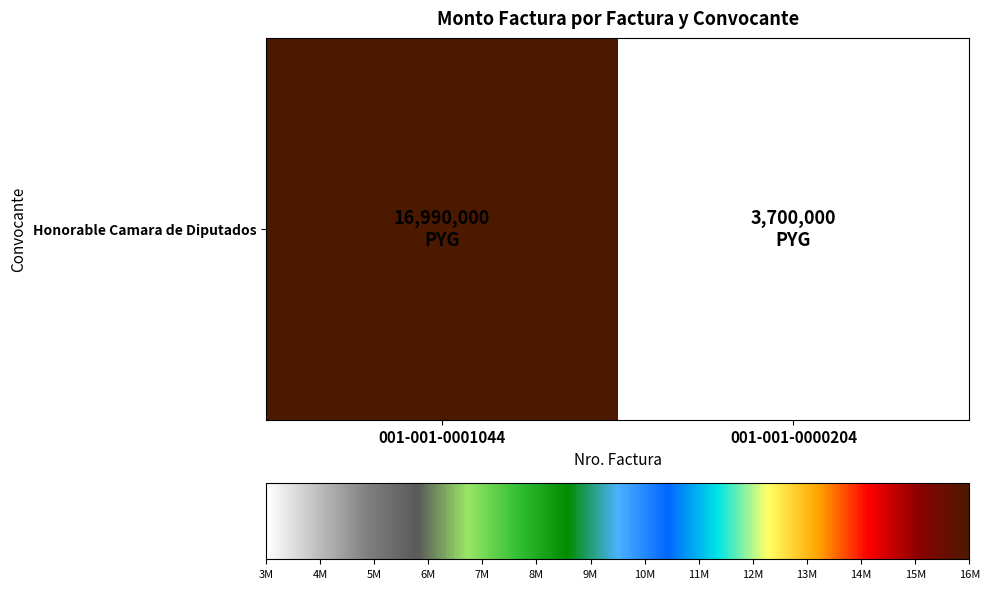

Read the value at 001-001-0001044.

16990000